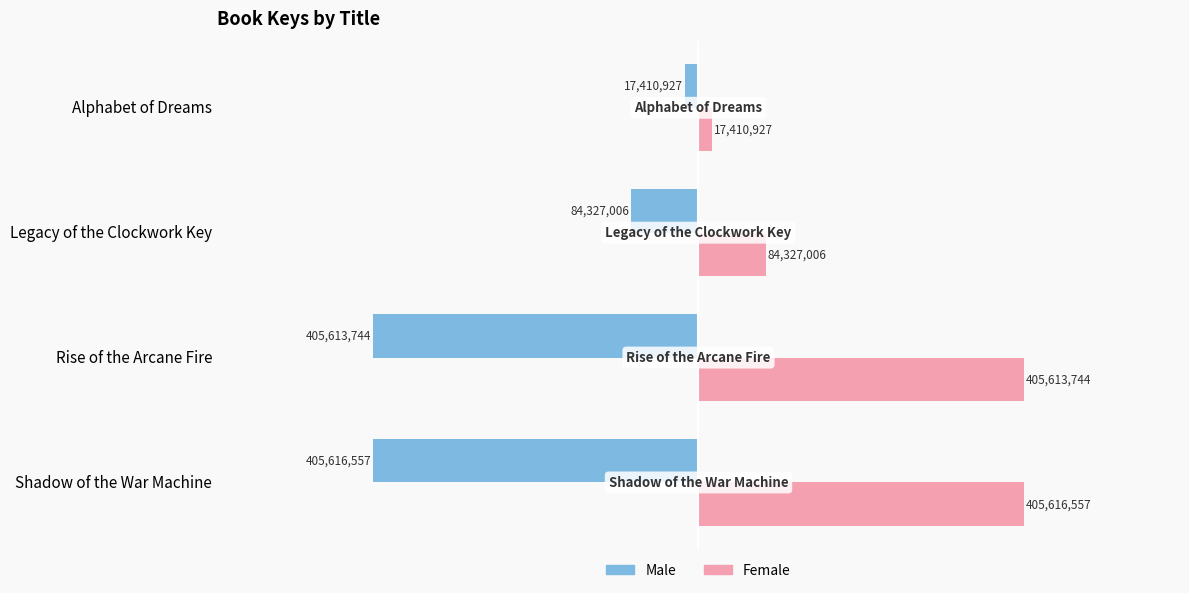

At how many categories does at least one series exceed 109814628?

2